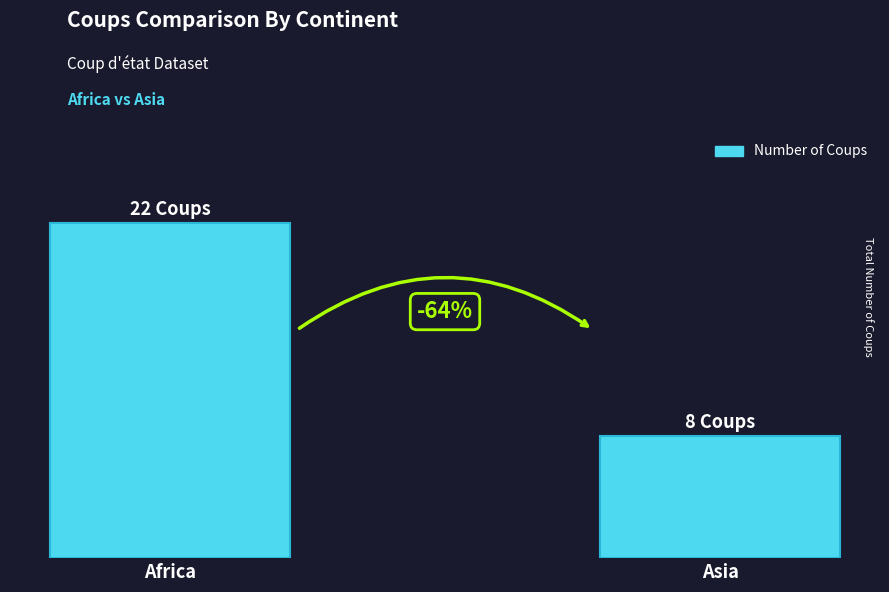

List the labels in order of value, largest first.

Africa, Asia